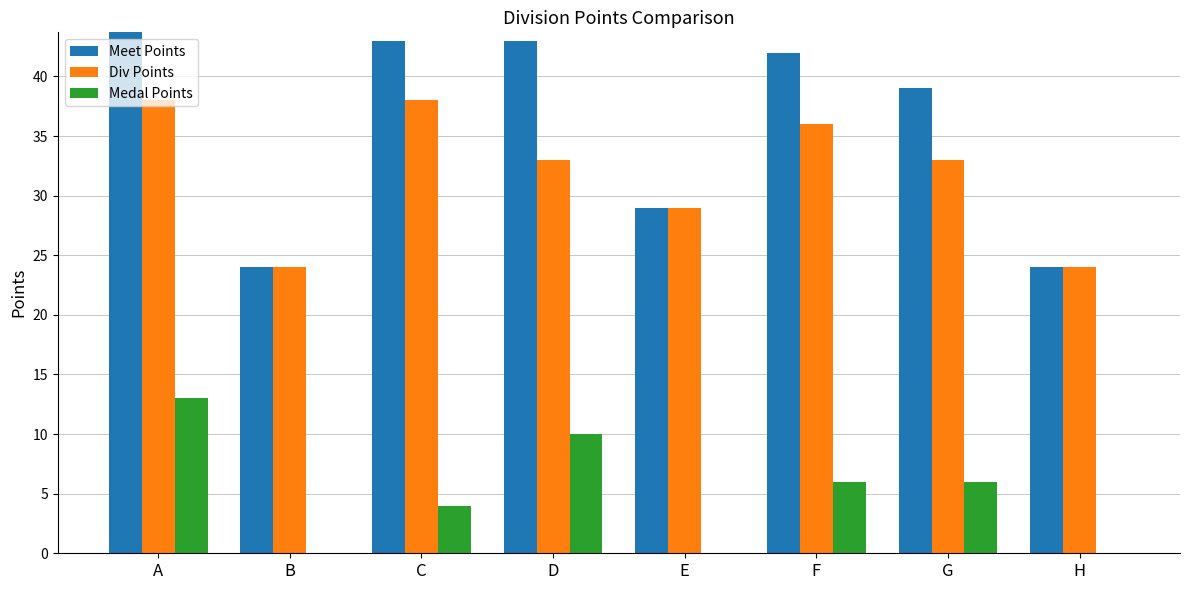

Is it true that Meet Points equals 38 at H?

False